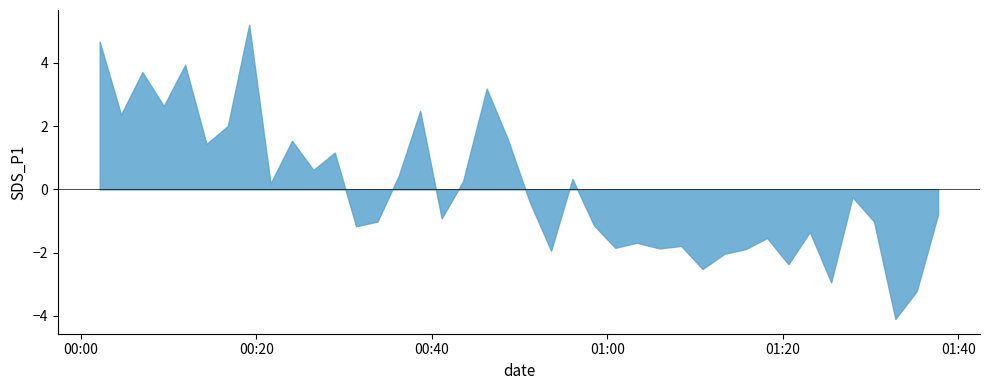

What is the minimum value shown in the chart?

-4.1